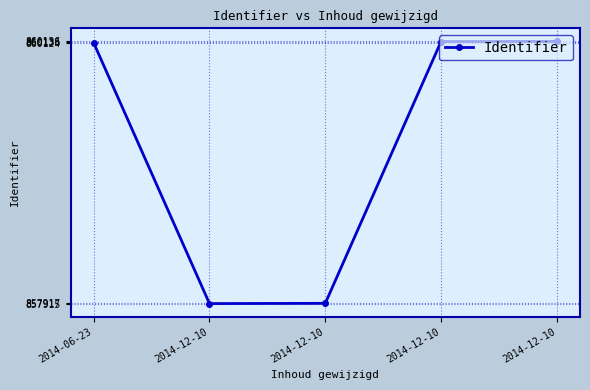

At which label does the data first exceed 860124?

2014-12-10